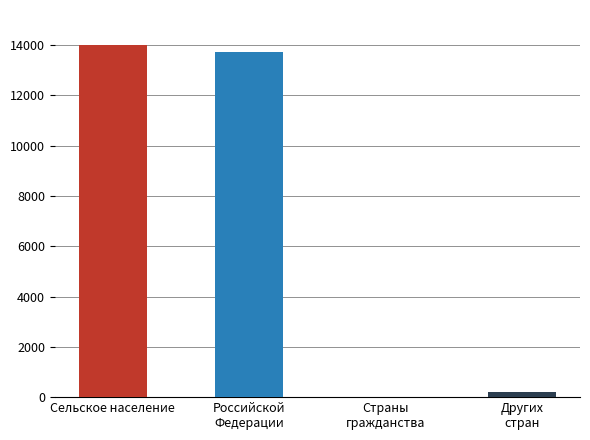

The chart shows a value of 5 at Страны
гражданства. True or false?

True